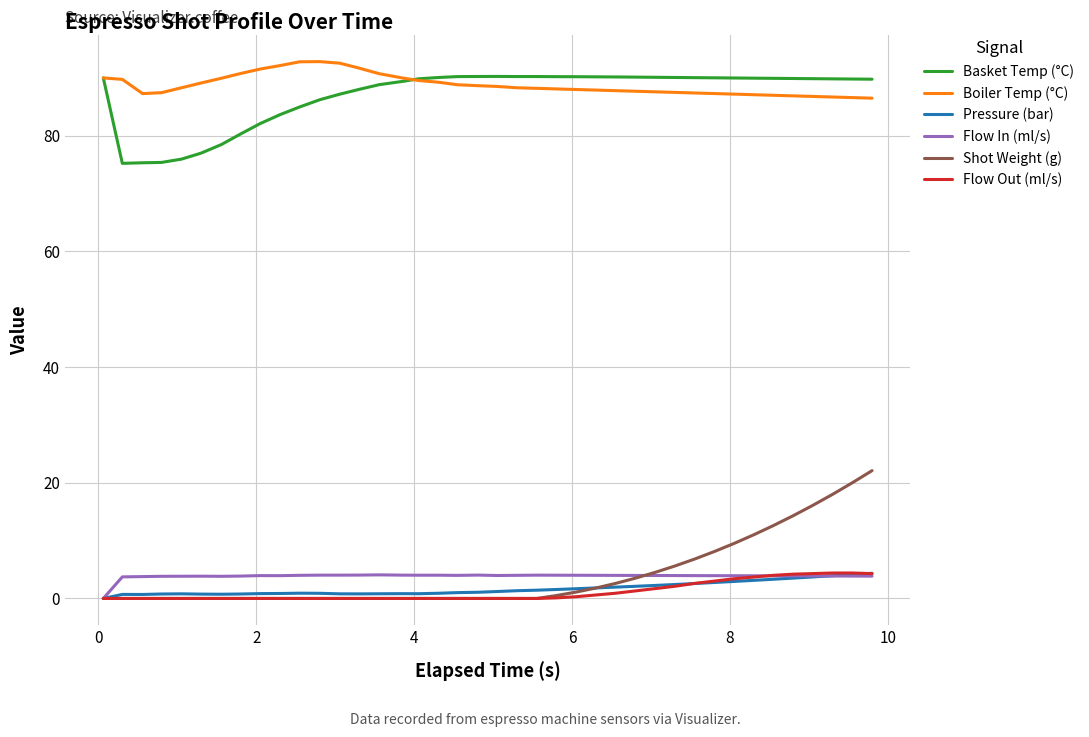

Which series has the largest range (max minus min)?

Shot Weight (g)